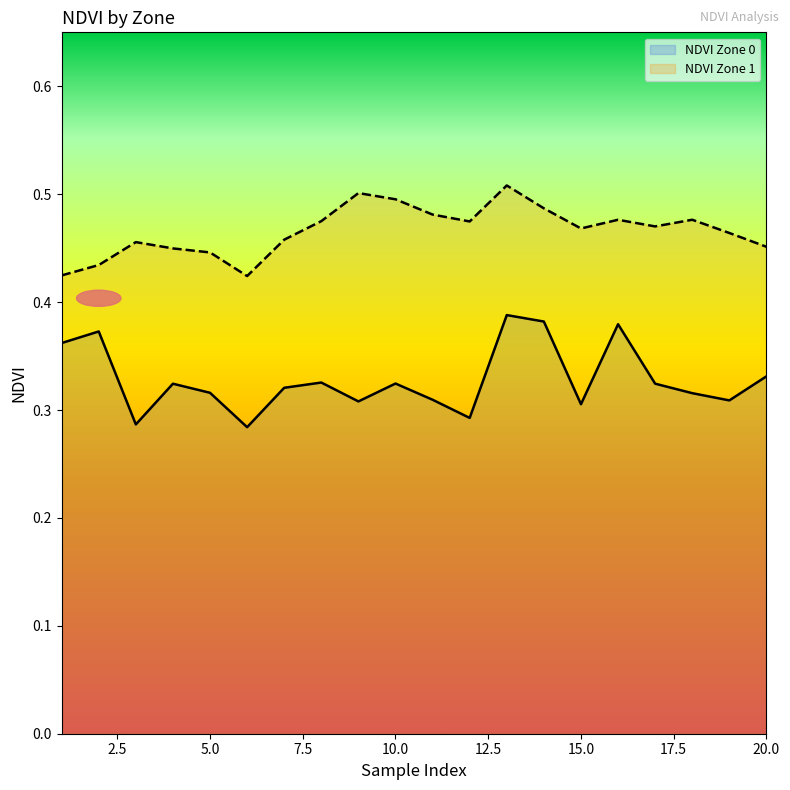

Where is the first local minimum for NDVI Zone 0?

3